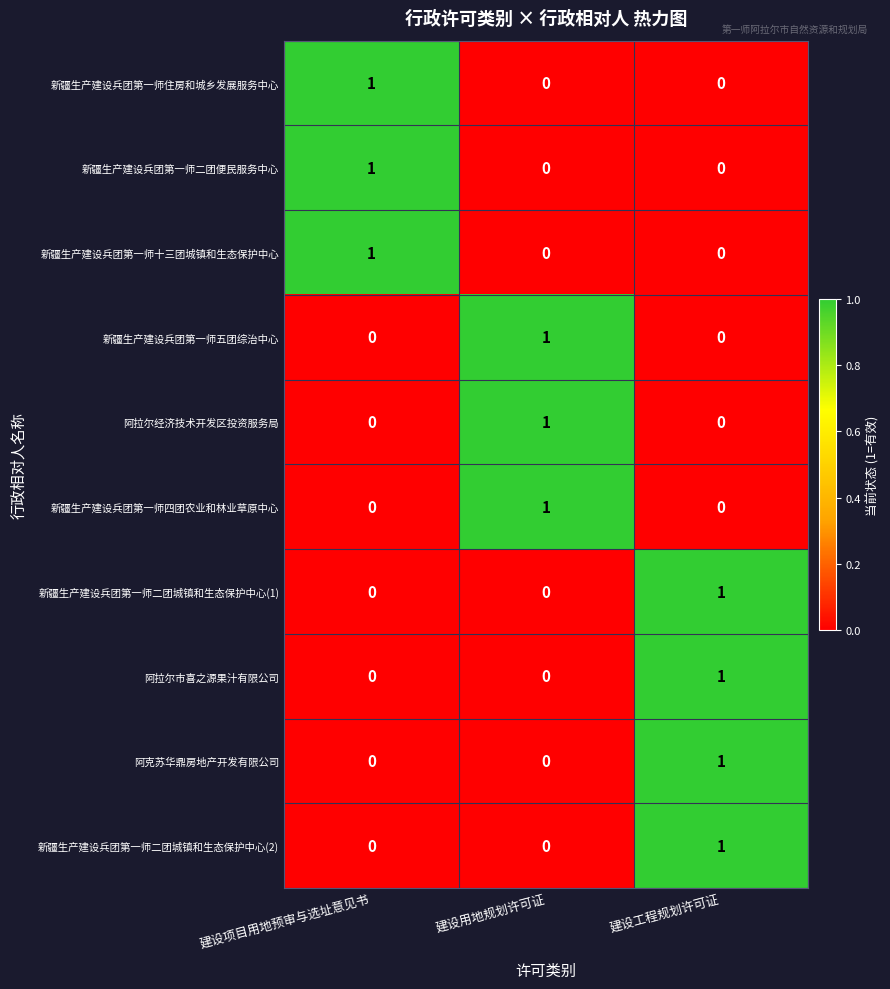

Count the 新疆生产建设兵团第一师二团城镇和生态保护中心(2) values in the range 0 to 1.

3